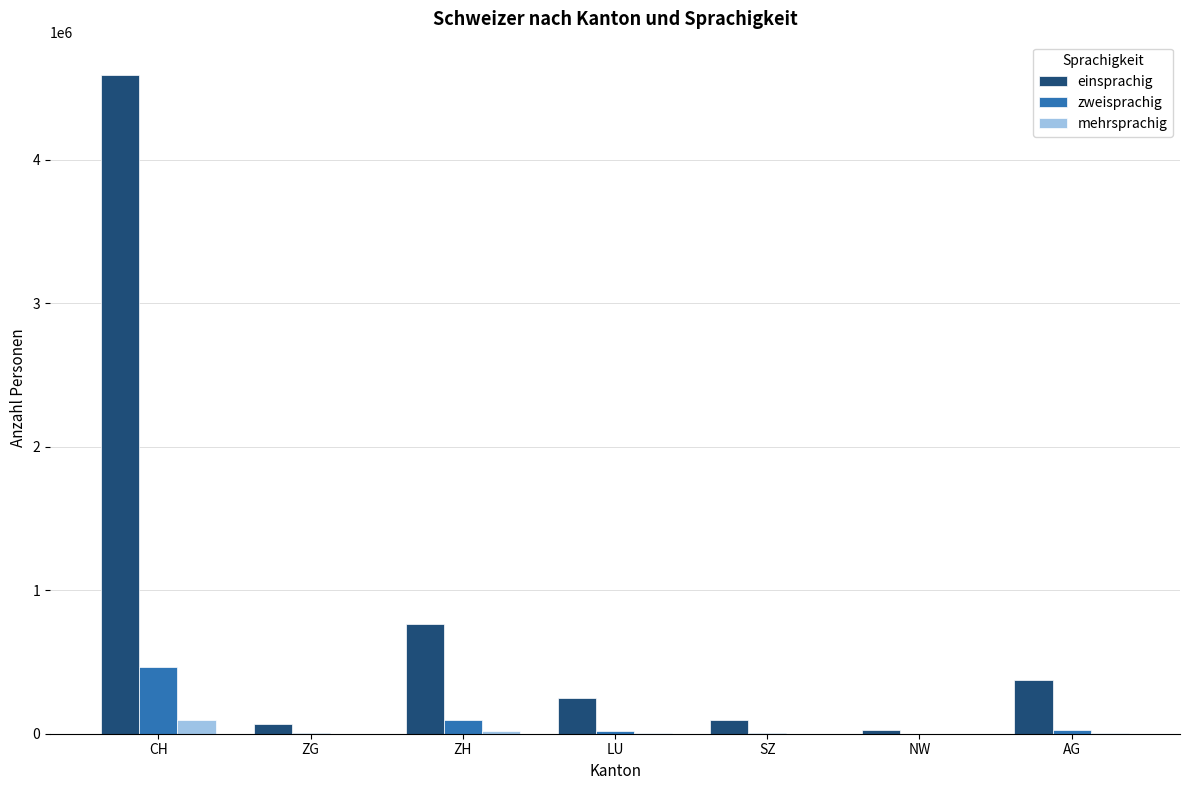

The einsprachig series shows 421410 at LU. True or false?

False